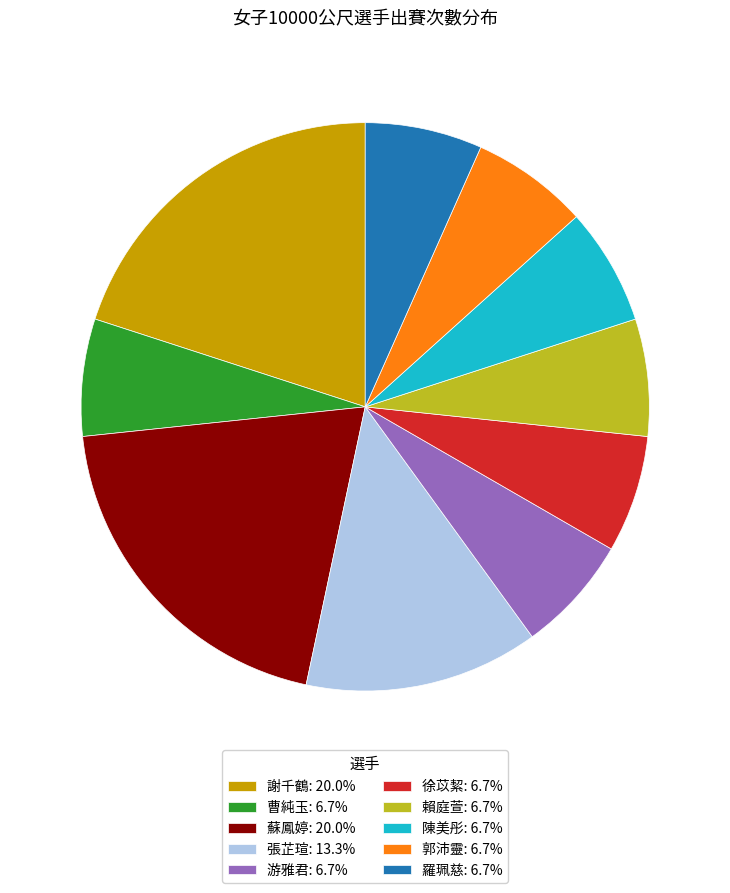

Is the sum of 郭沛靈: 6.7% and 徐苡絜: 6.7% greater than half?

No